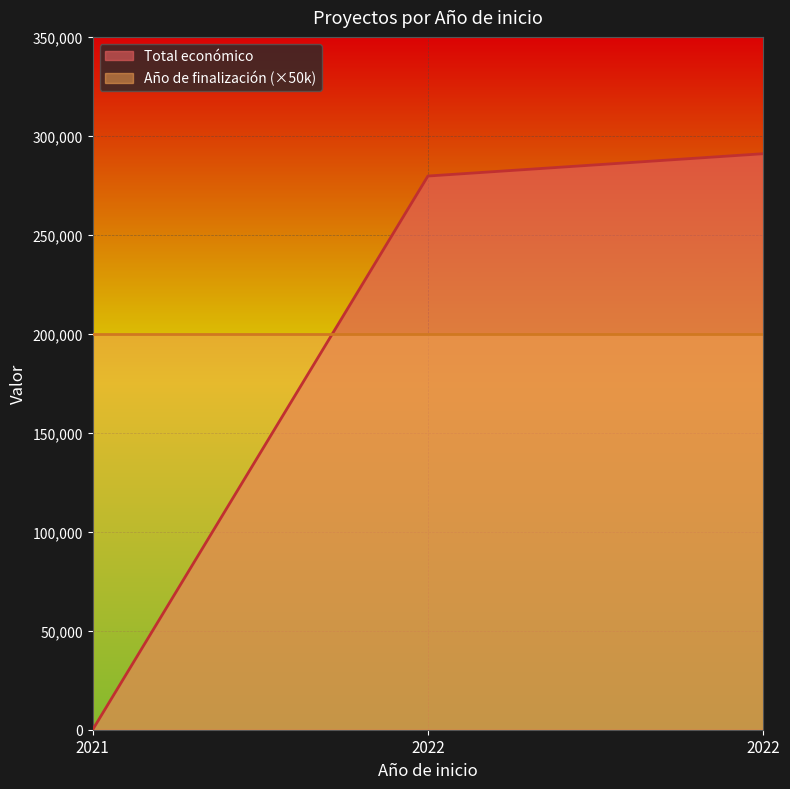

Which has a higher value, 2022 or 2022?

2022